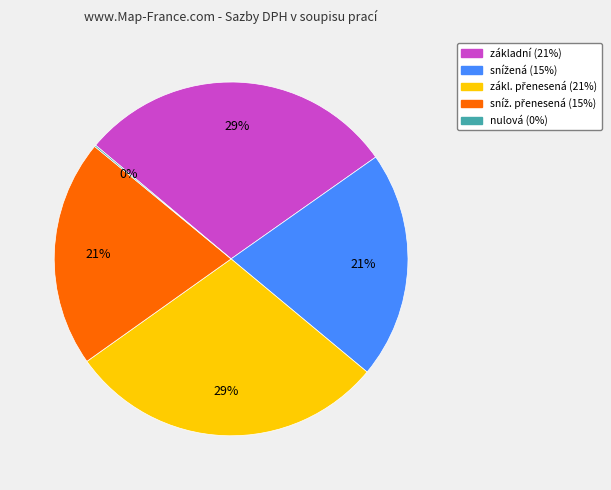

To the nearest percent, what portion does základní represent?

29%